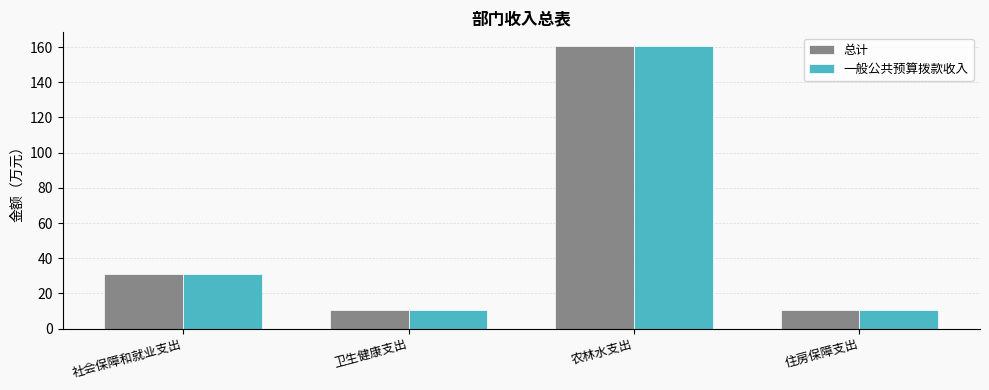

What position from the left is 住房保障支出?

4